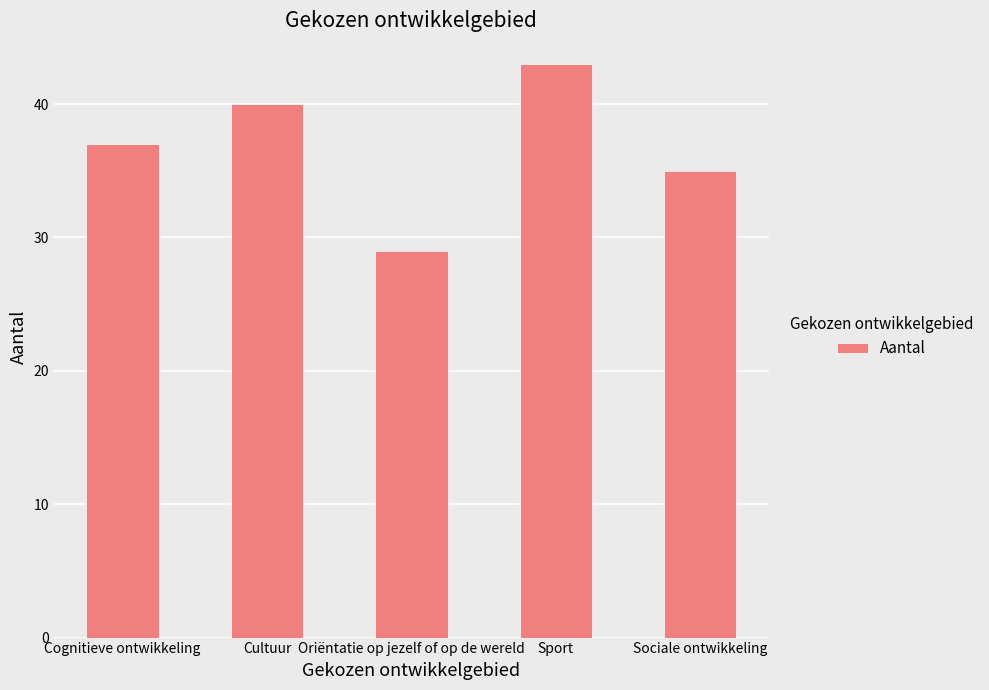

What value does the data have at Sociale ontwikkeling, to the nearest 10?

40